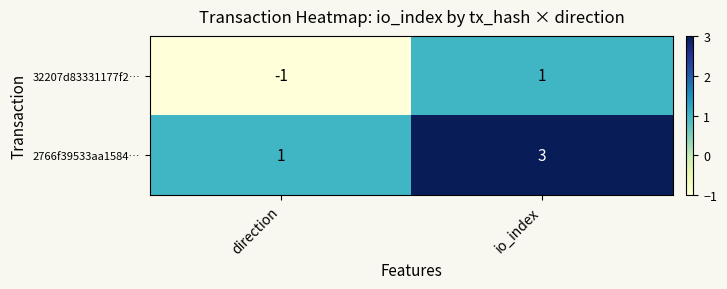

At which label does 32207d83331177f2… reach its peak?

io_index